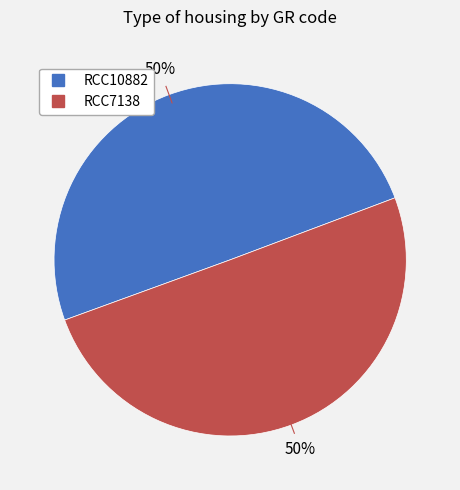

True or false: RCC10882 accounts for 50% of the total.

True